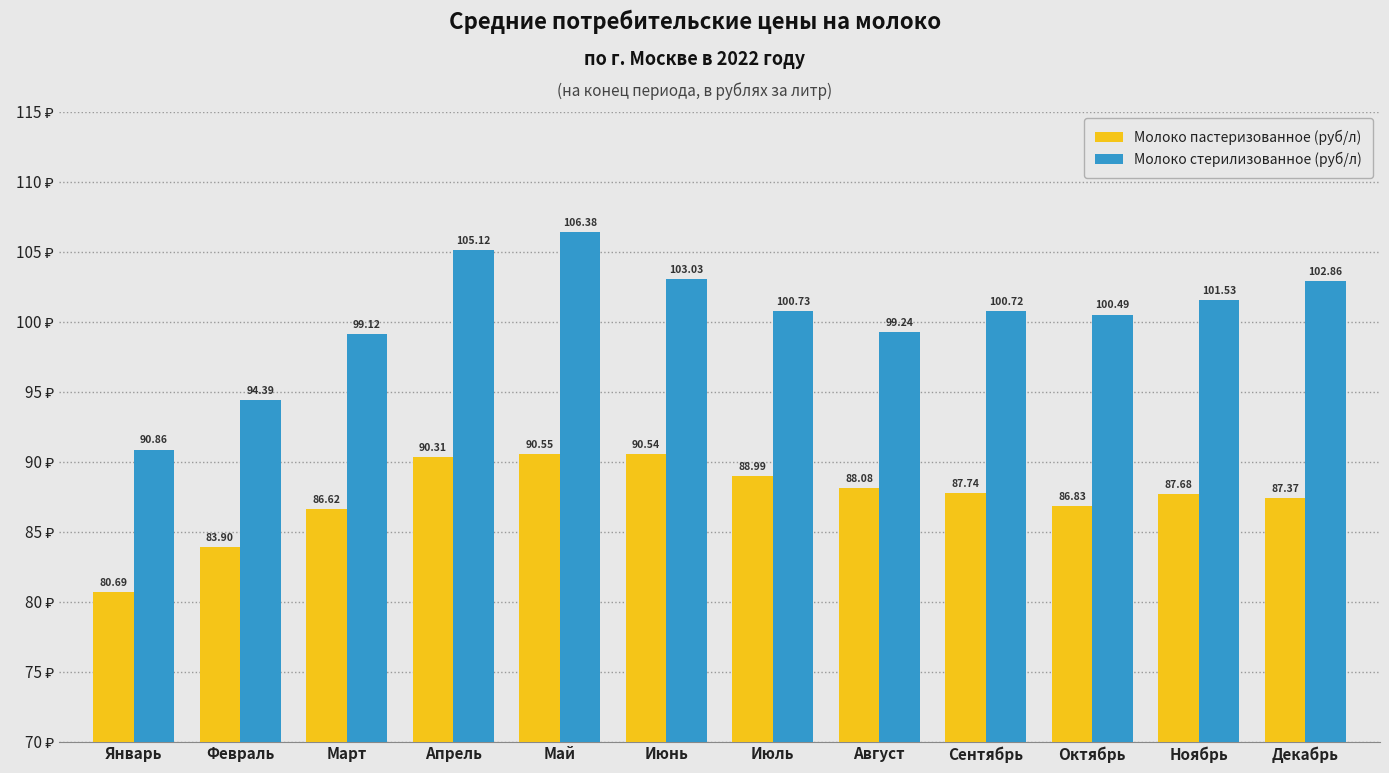

Which series has the largest range (max minus min)?

Молоко стерилизованное (руб/л)